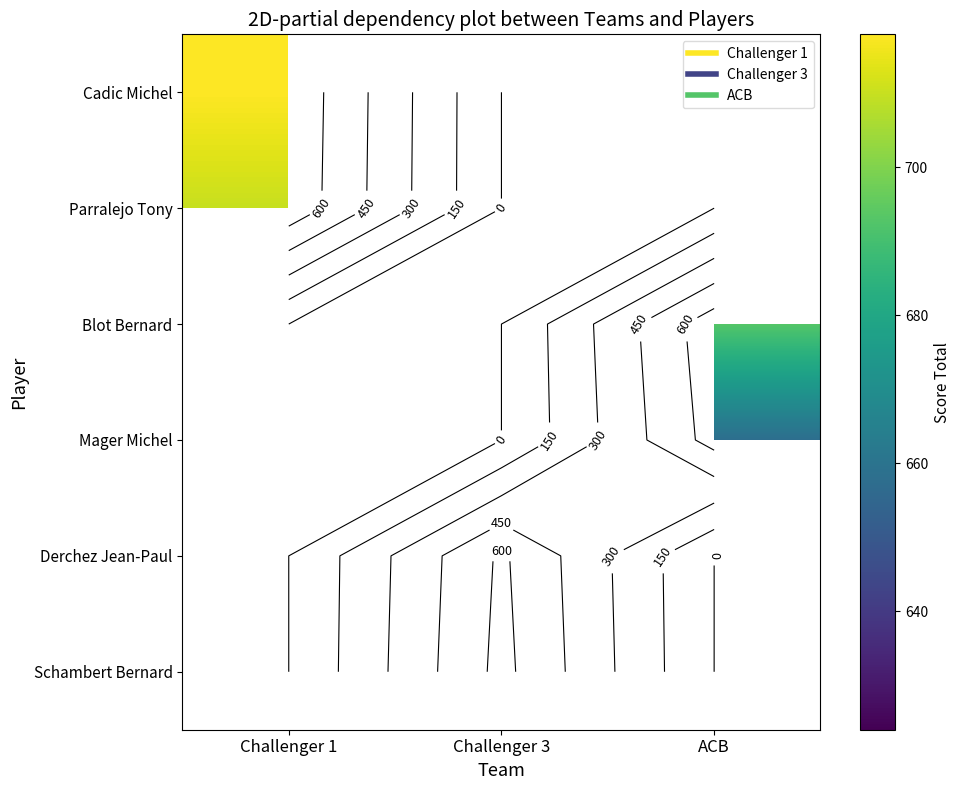

How many series are shown in this chart?

6